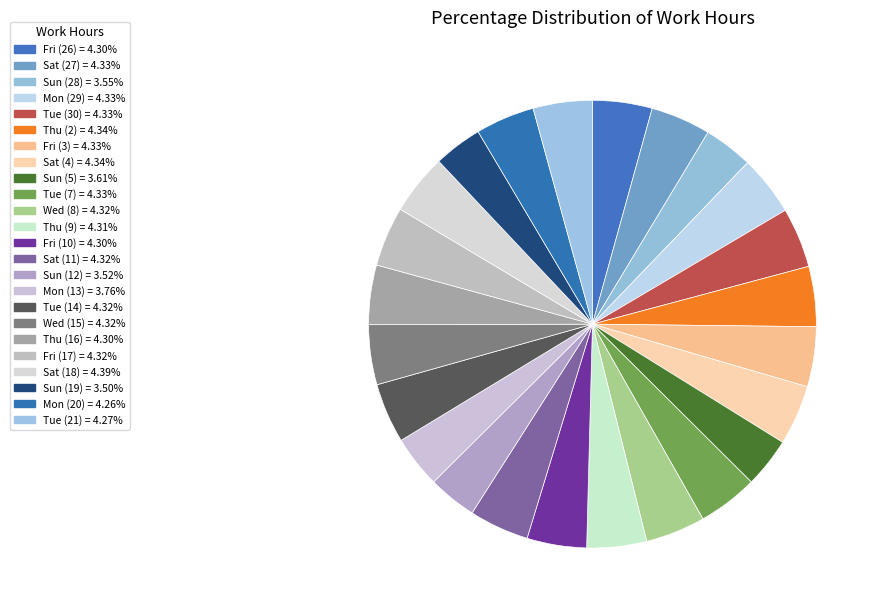

Is there a majority slice in this chart?

No